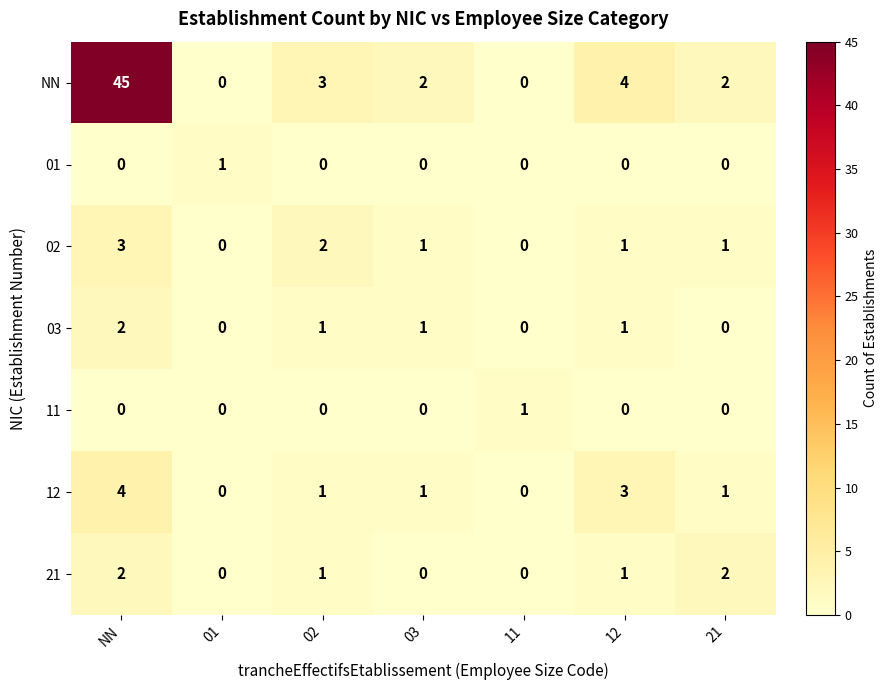

Is it true that 02 equals 0 at 11?

True